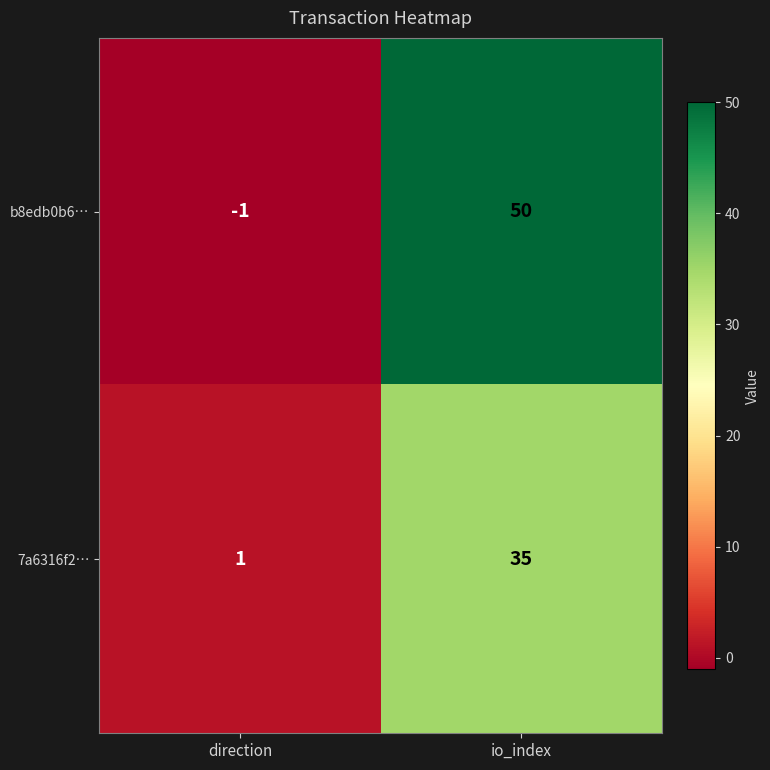

Reading left to right, list all the values displayed in this chart.

b8edb0b6…: direction=-1	io_index=50
7a6316f2…: direction=1	io_index=35